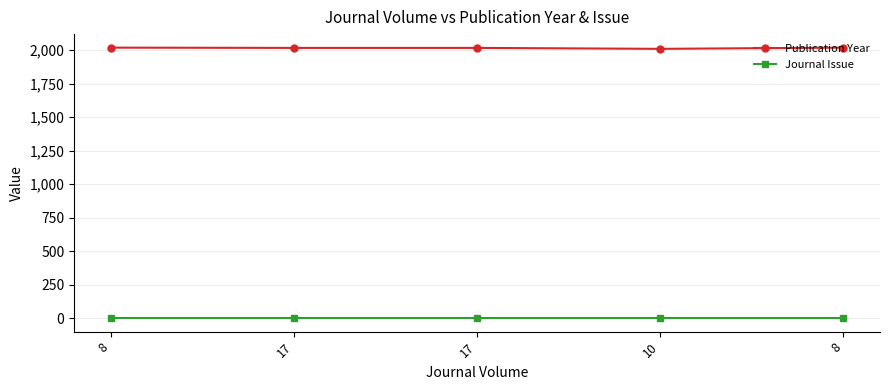

What are all the series names shown in the legend?

Publication Year, Journal Issue